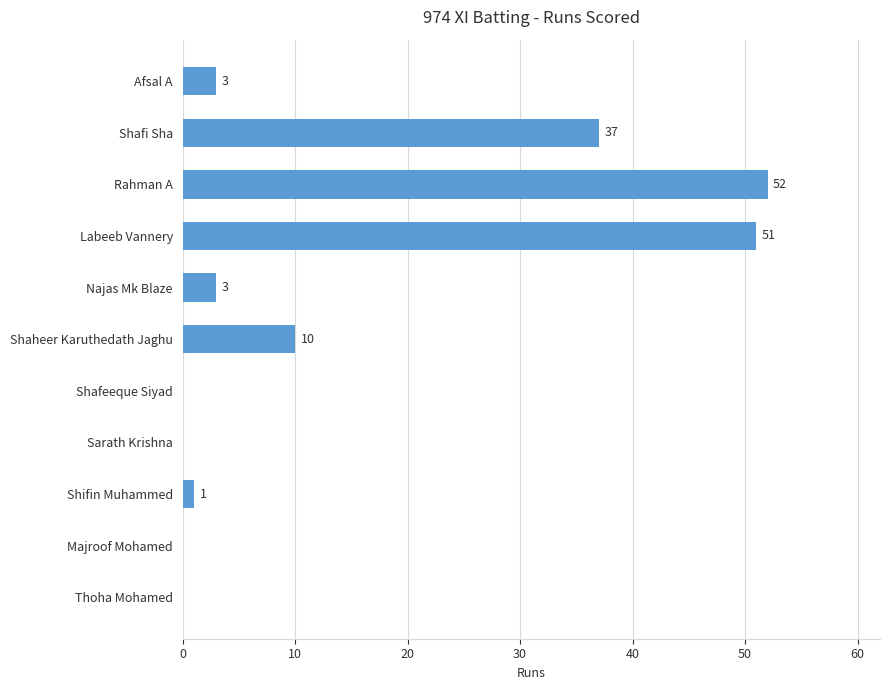

The value at Shaheer Karuthedath Jaghu is 6. True or false?

False